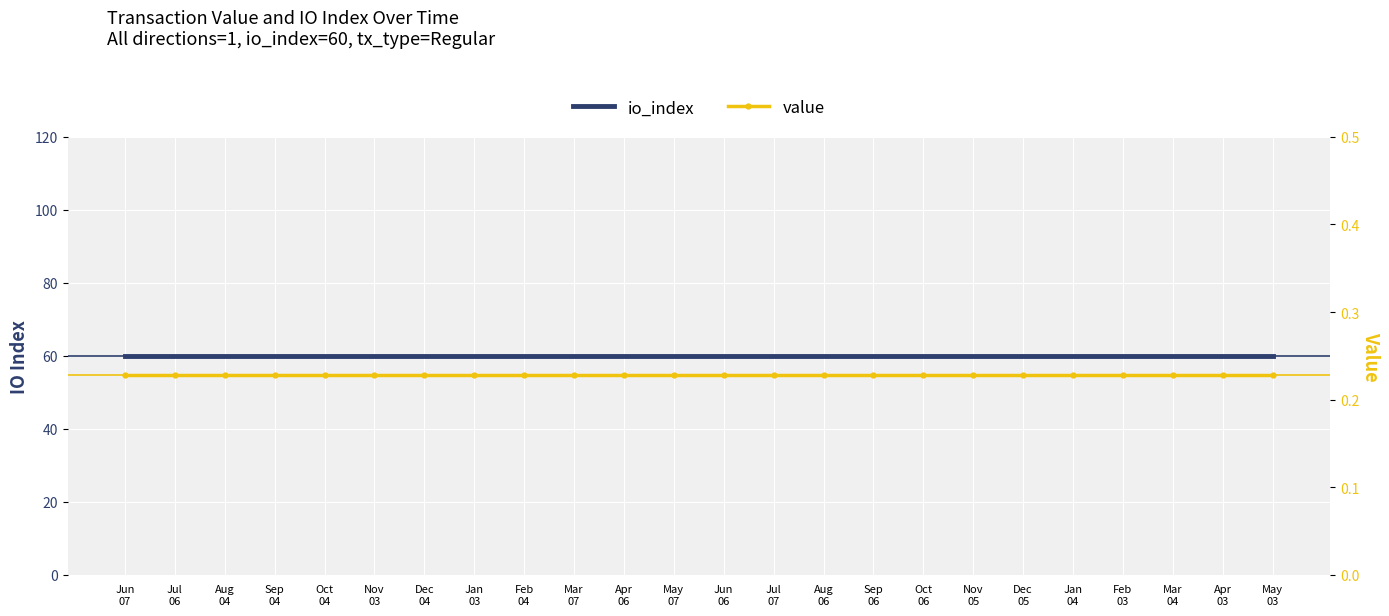

What position from the left is May
07?

12